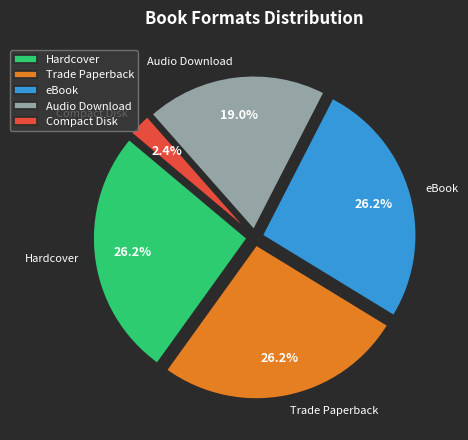

True or false: Trade Paperback accounts for 26% of the total.

True